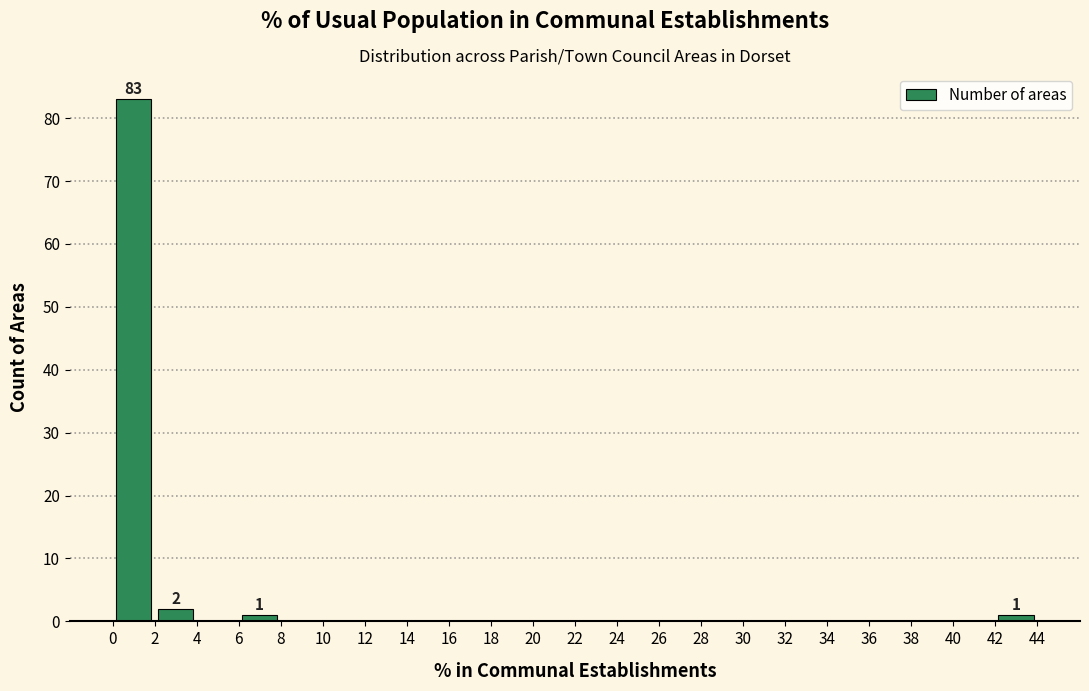

Over which range of the x-axis is the bar tallest?

0 to 2